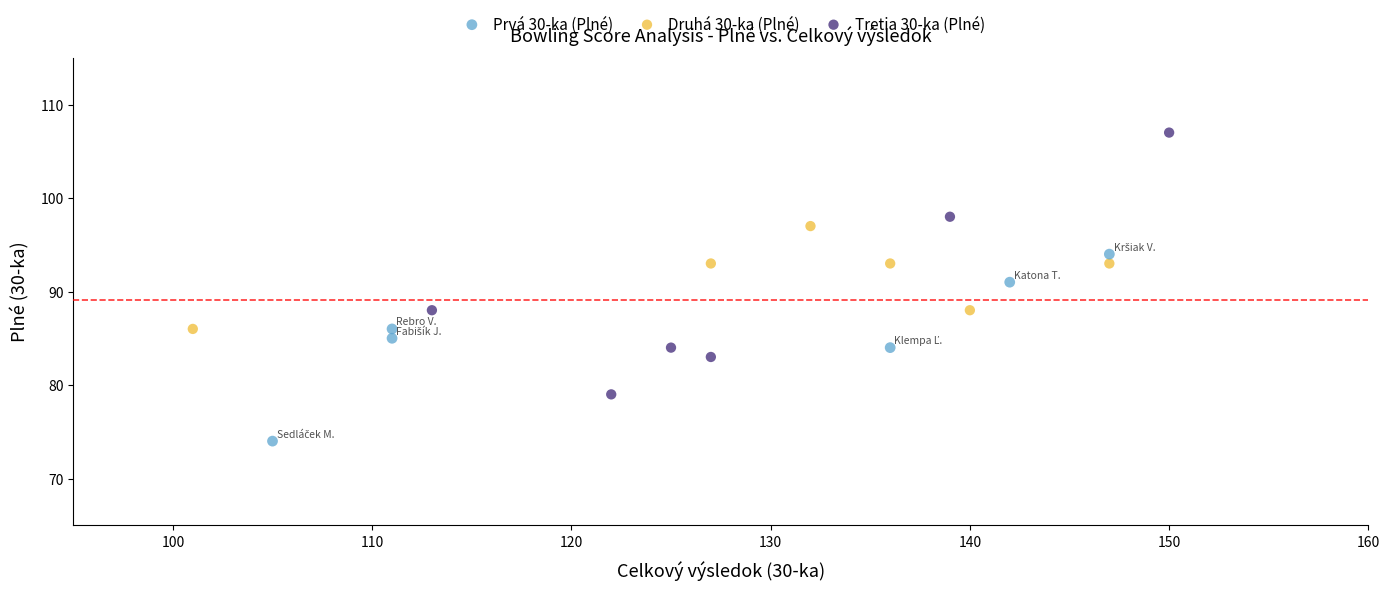

What are all the series names shown in the legend?

Prvá 30-ka (Plné), Druhá 30-ka (Plné), Tretia 30-ka (Plné)